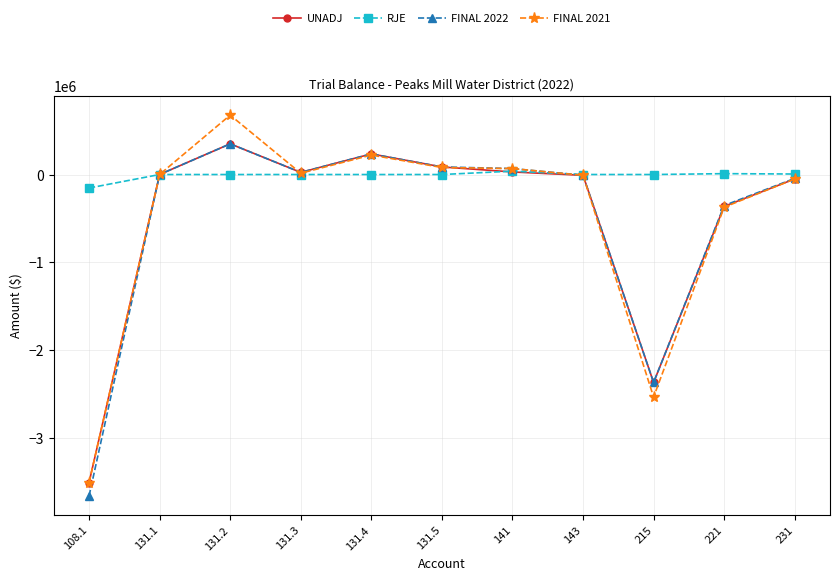

What is the highest value of the UNADJ series?

349821